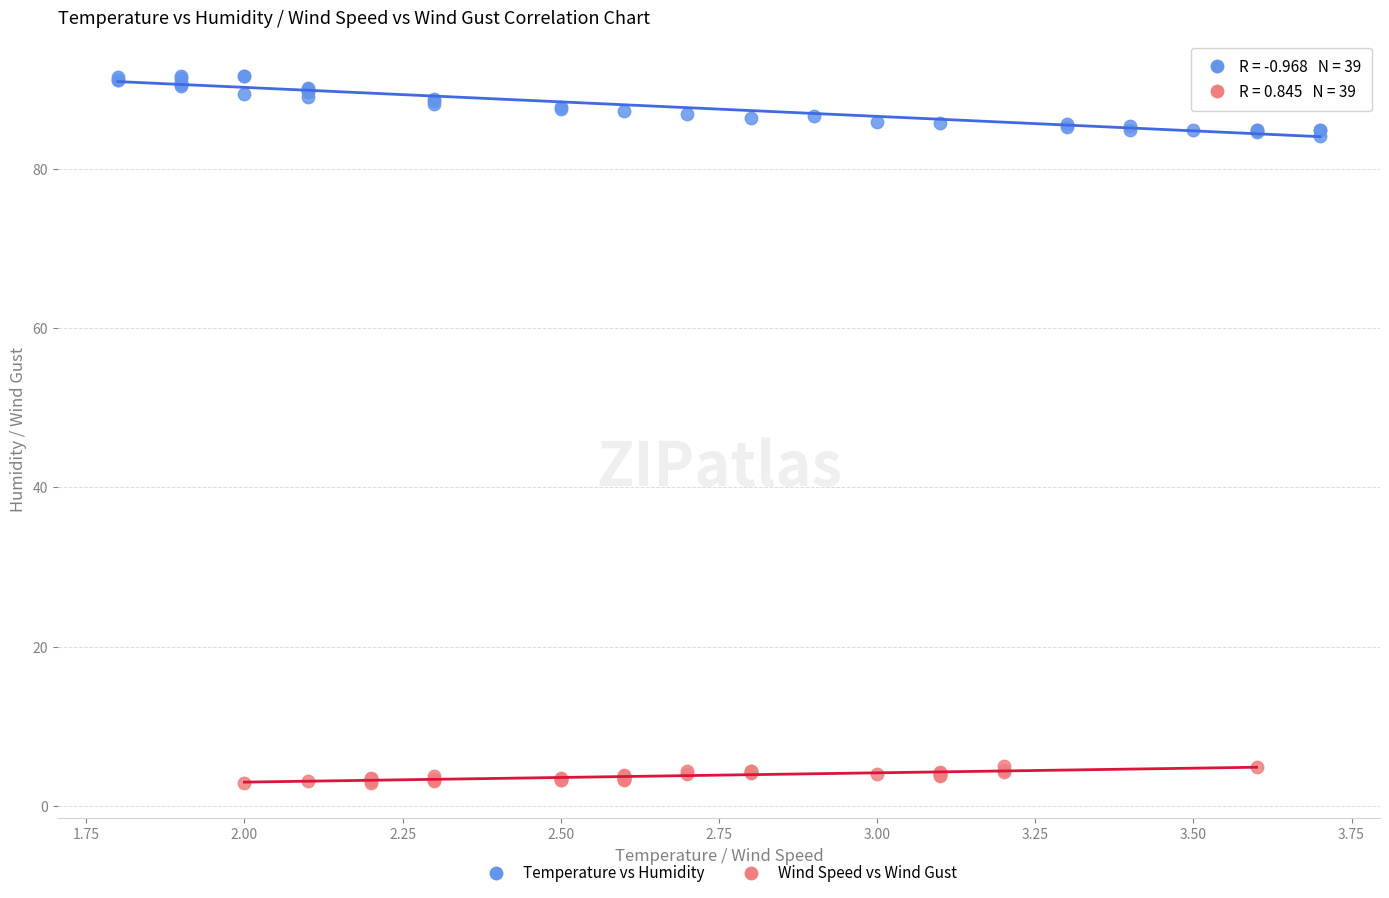

What are all the series names shown in the legend?

Temperature vs Humidity, Wind Speed vs Wind Gust